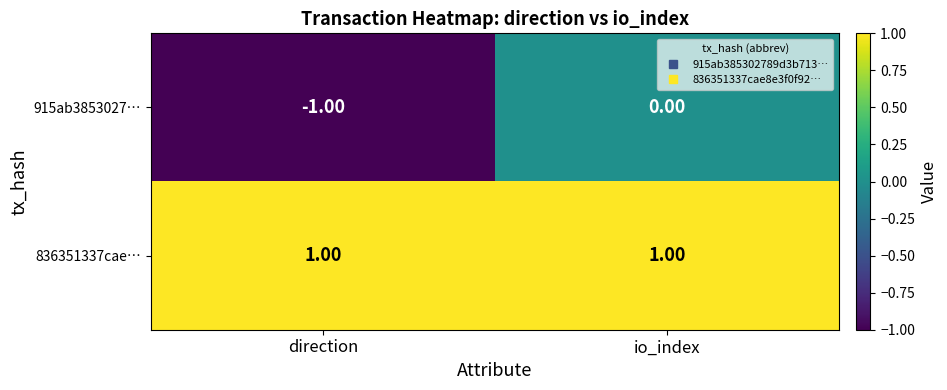

Rank the series at direction from highest to lowest value.

836351337cae…, 915ab3853027…